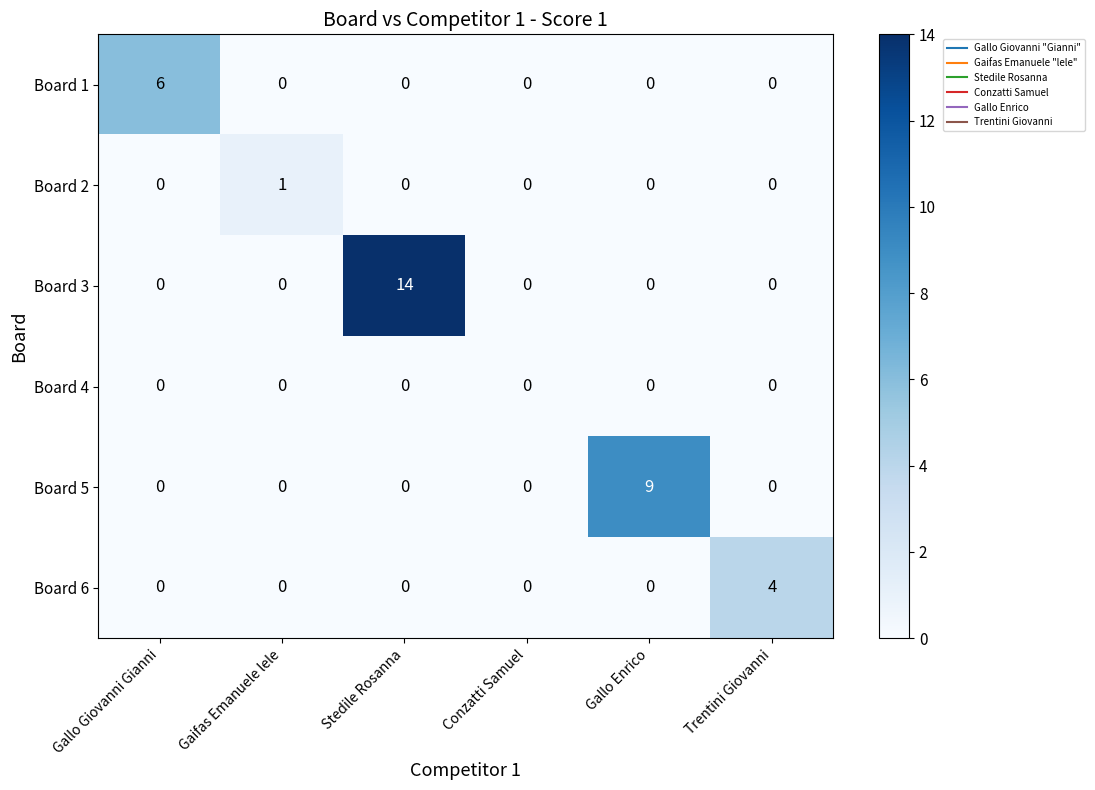

What is the sum of the Board 6 values at Conzatti Samuel and Trentini Giovanni?

4